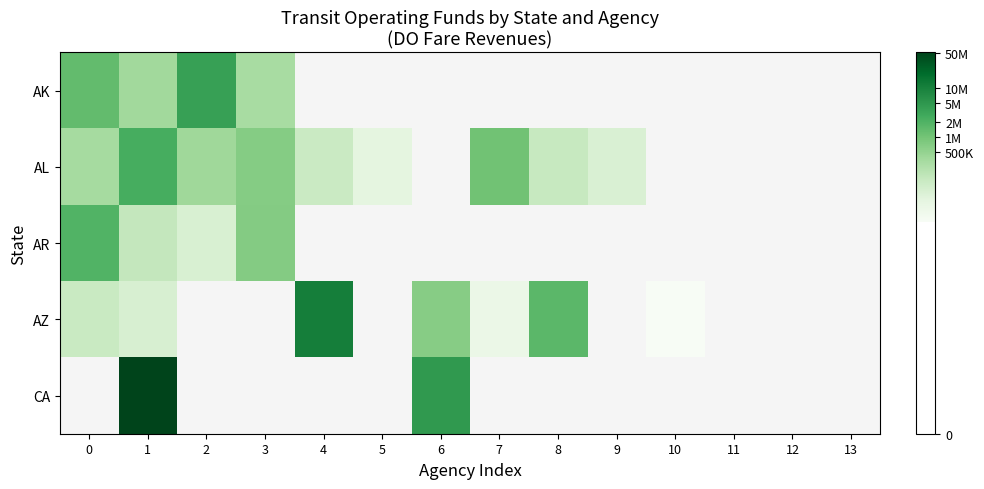

Which category has the highest value in the AZ series?

4